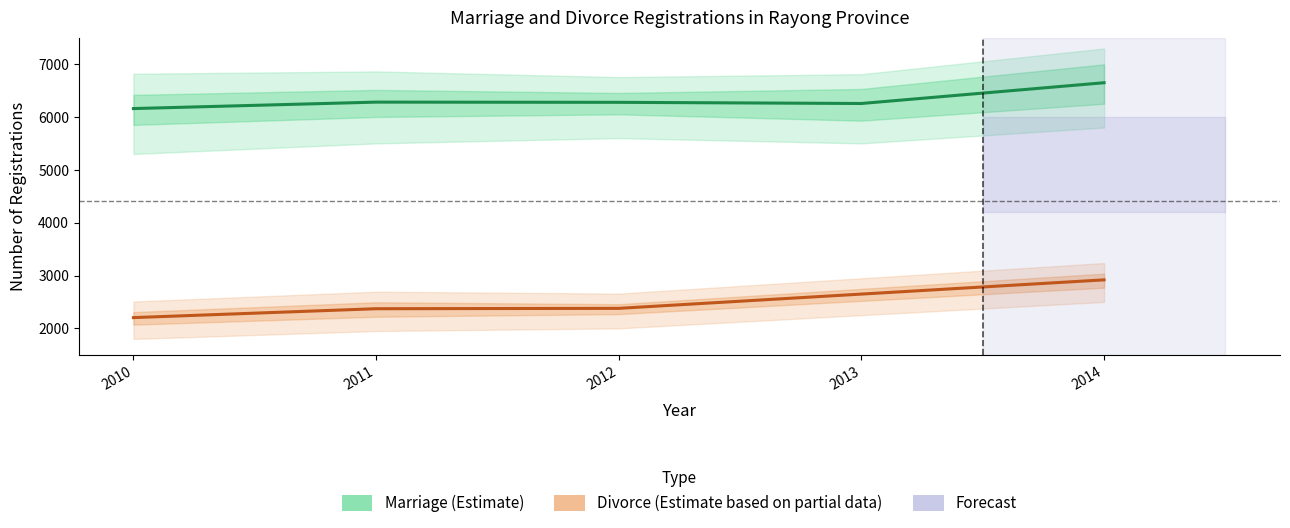

At 2010, list the series in order from largest to smallest.

Marriage (Estimate), Divorce (Estimate based on partial data)